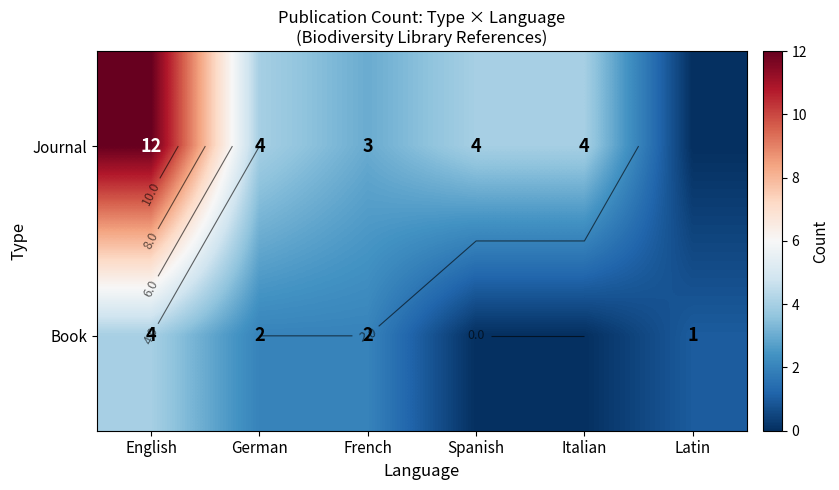

What is the average value of the Book series?

2